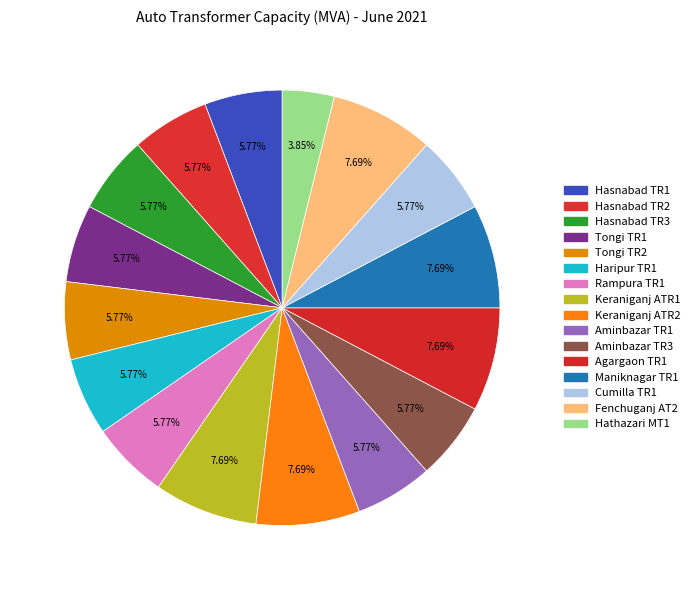

Count the number of slices in the pie.

16